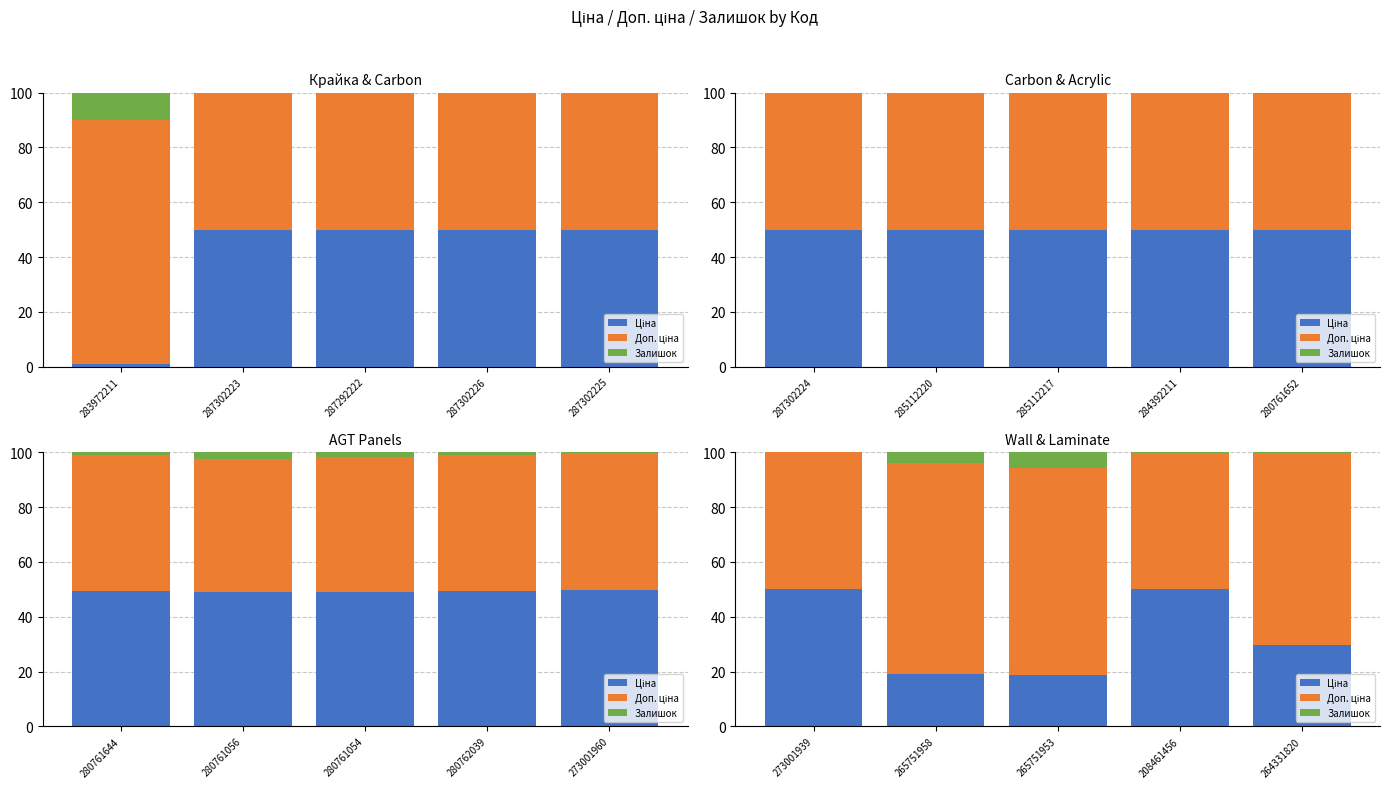

What is the label of the 3rd bar from the left?

265751953